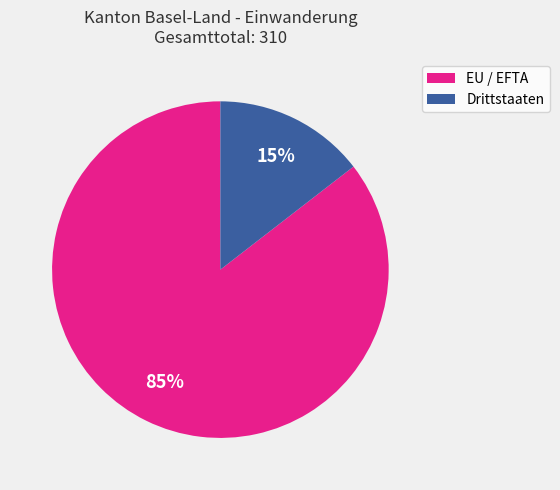

How many slices are in this pie chart?

2